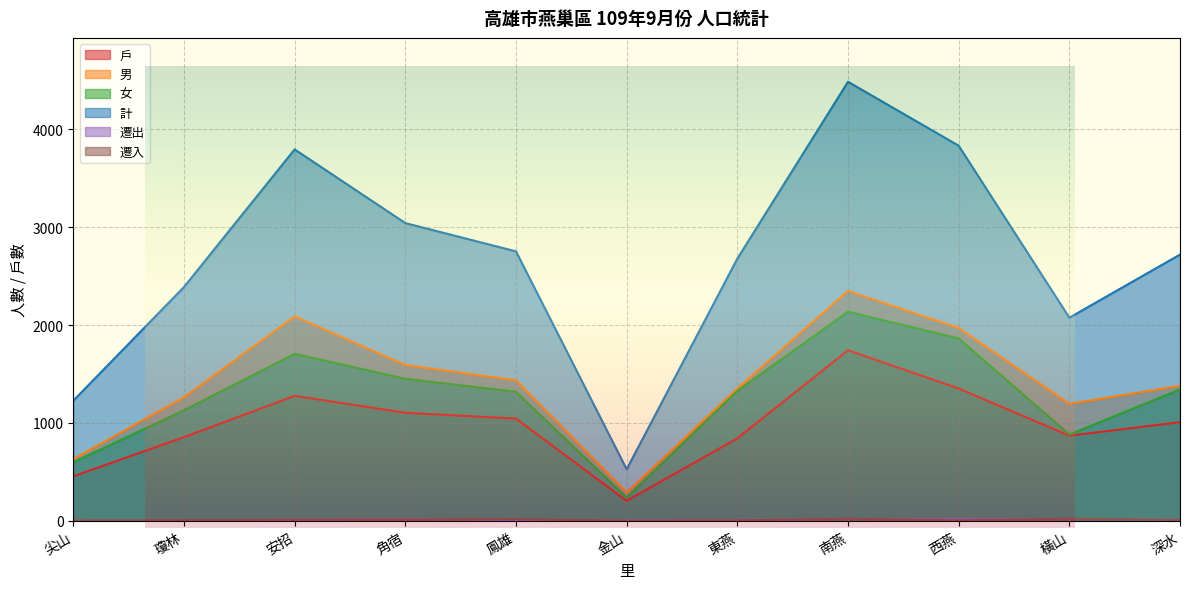

How many values in the 男 series are below 1379?

5